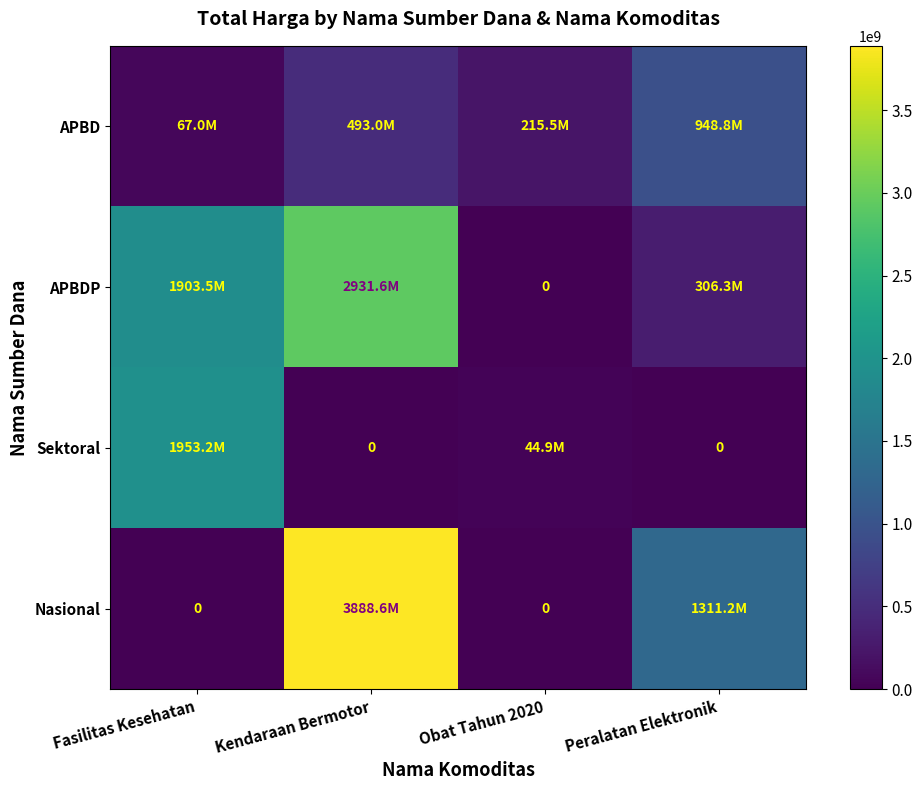

What is the difference between the highest and lowest values at Obat Tahun 2020?

215459470